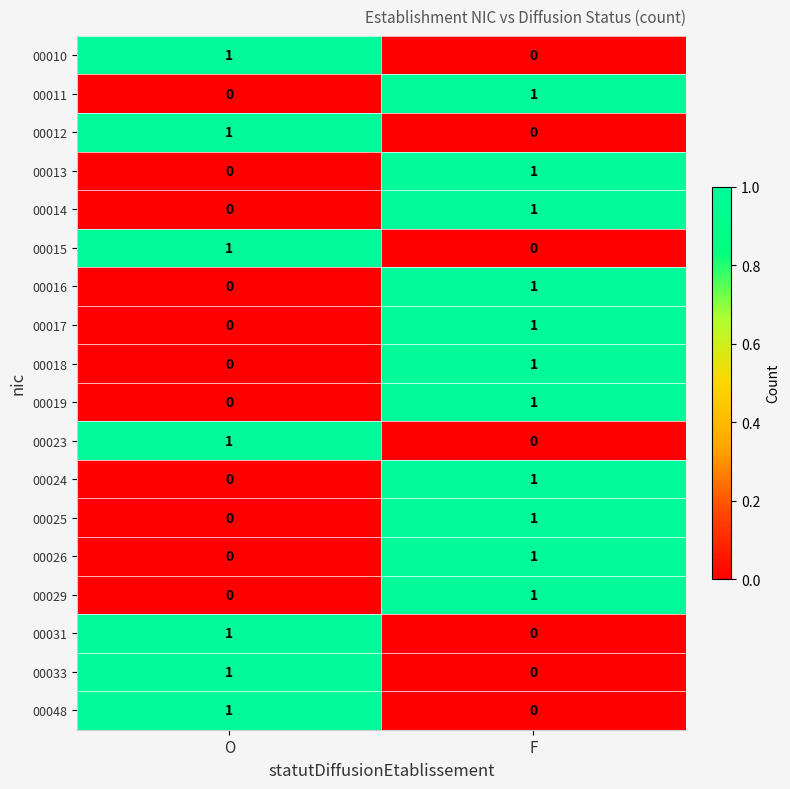

At how many categories does at least one series exceed 0?

2